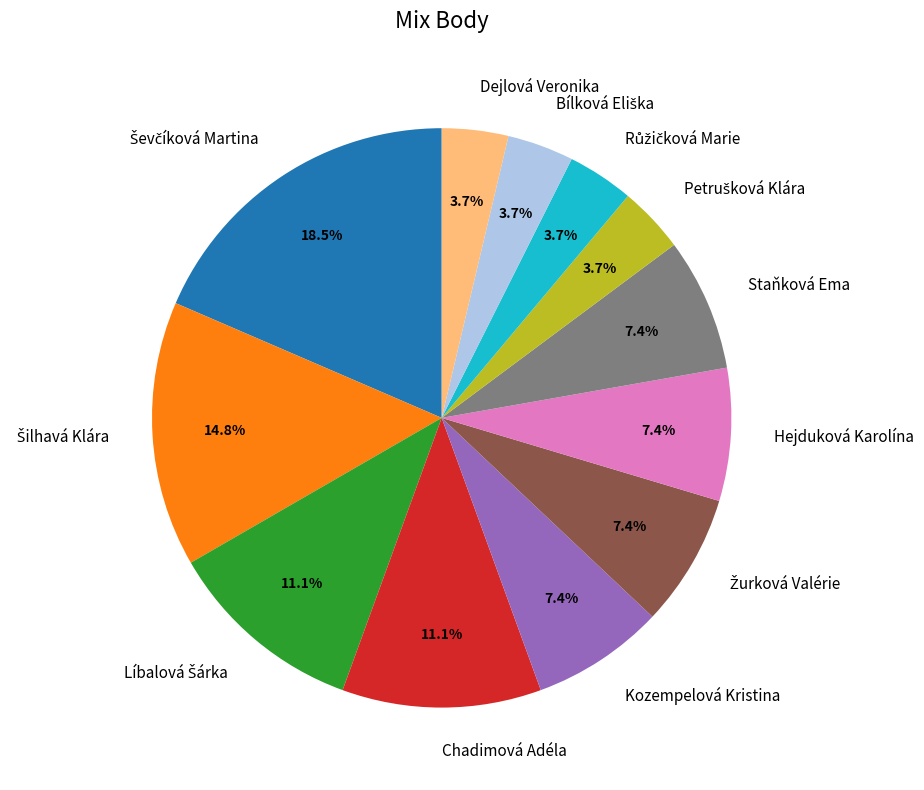

How many slices are in this pie chart?

12